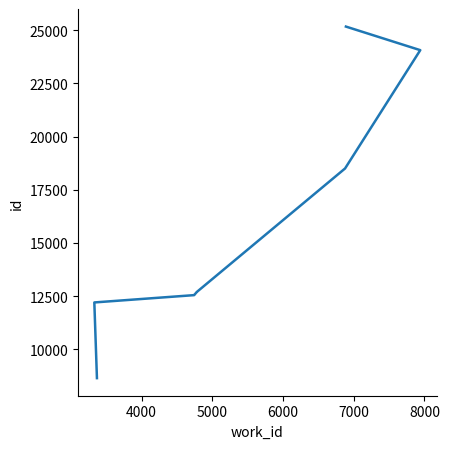

What is the maximum value shown in the chart?

25175